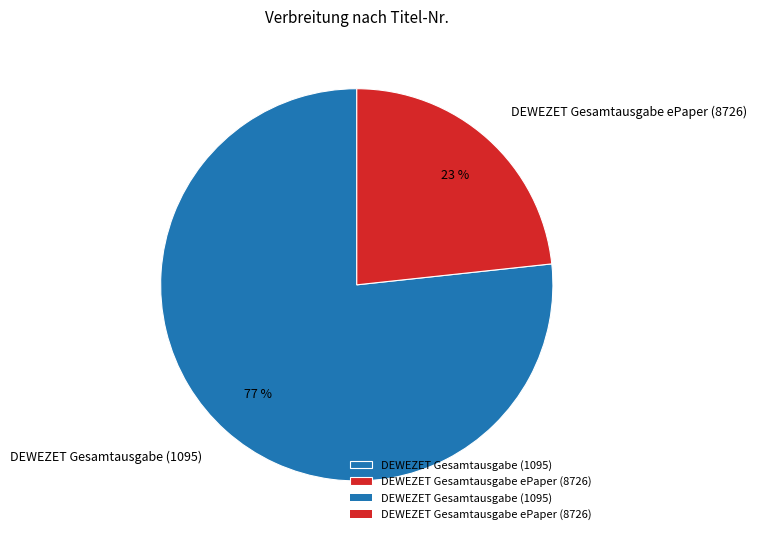

How many slices are in this pie chart?

2